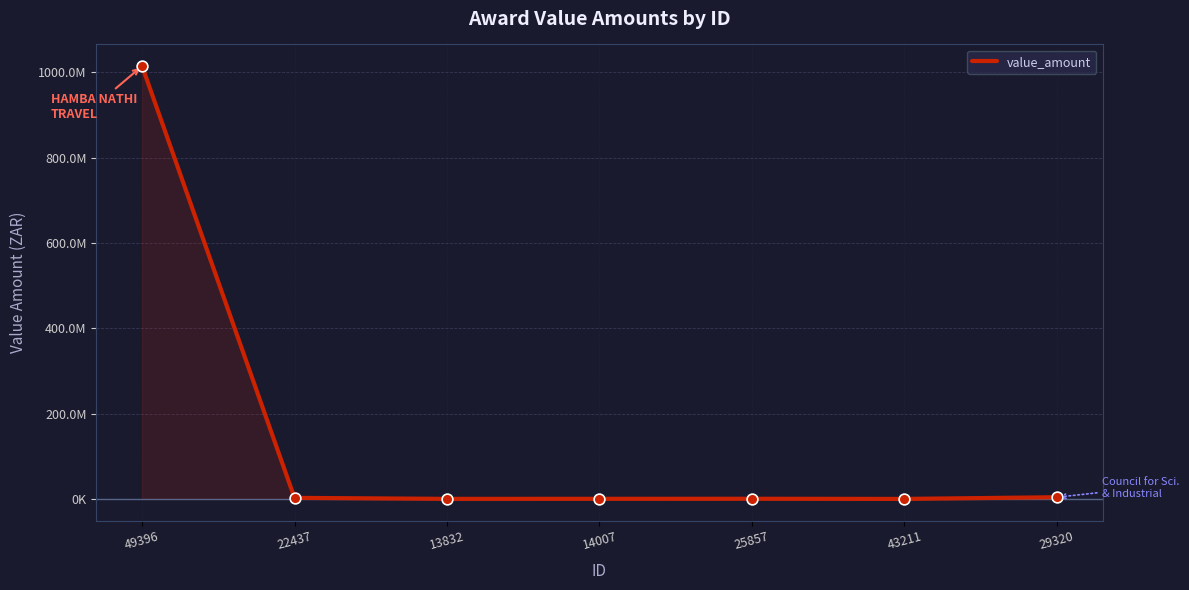

Approximately how many times larger is the value at 29320 compared to 22437?

1.6